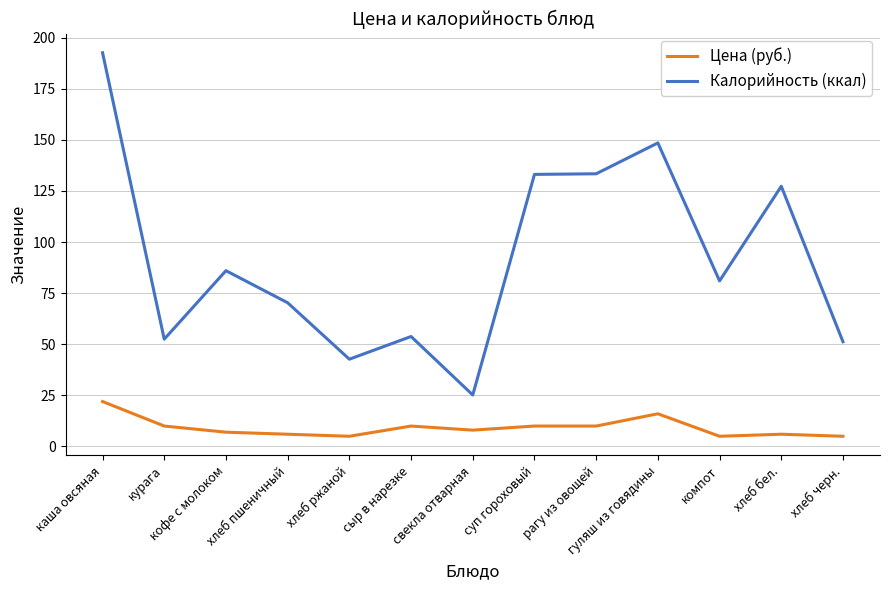

At which category does Калорийность (ккал) reach its first local valley?

курага